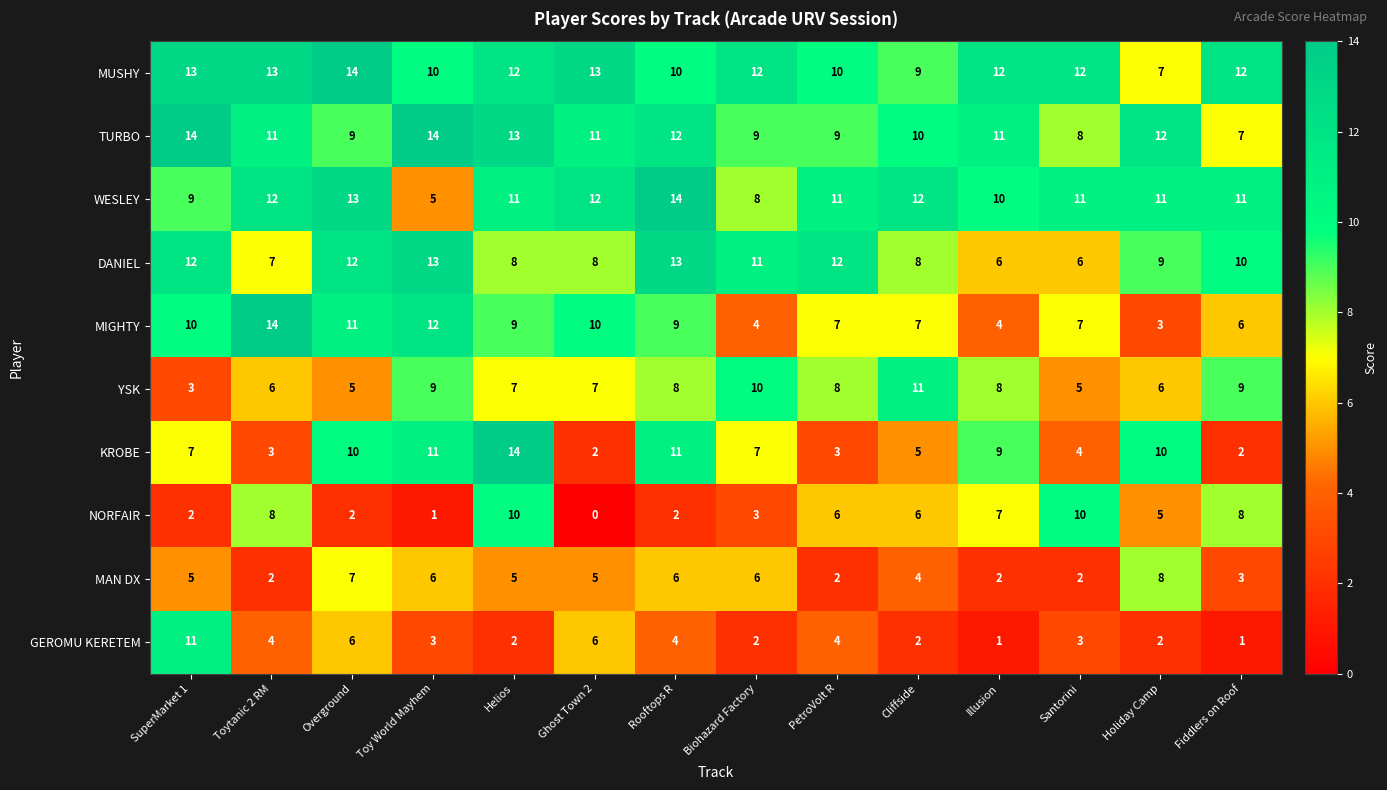

The value of KROBE at Toy World Mayhem is 7. True or false?

False